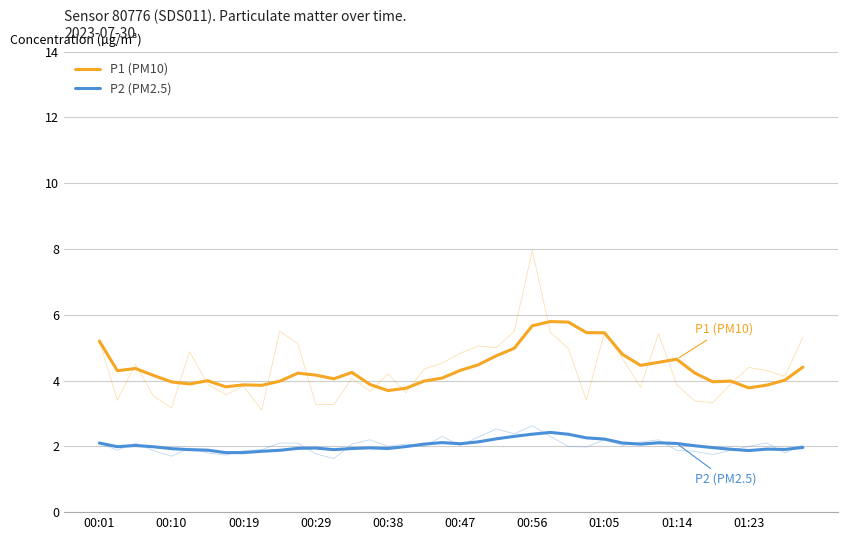

What is the difference between the highest and lowest values at 00:01?

3.1